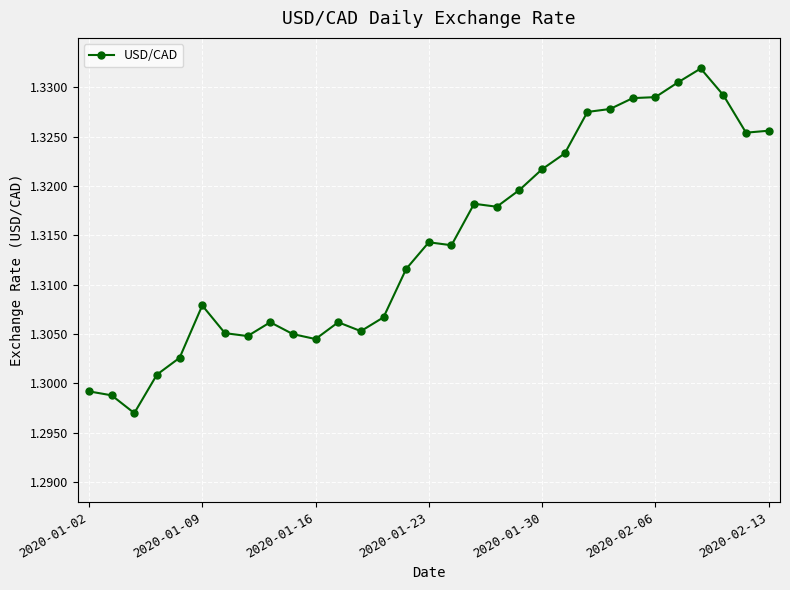

True or false: the data has more than 2 interior local peaks.

True